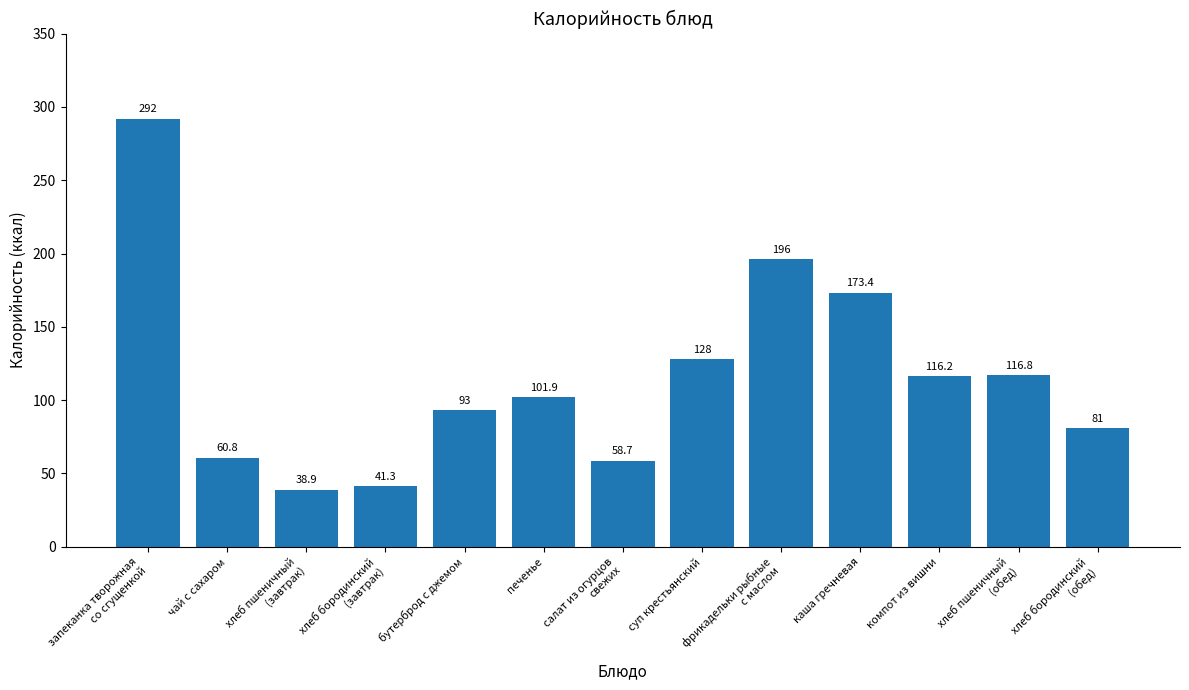

At which category does the chart reach its minimum across all series?

хлеб пшеничный
(завтрак)